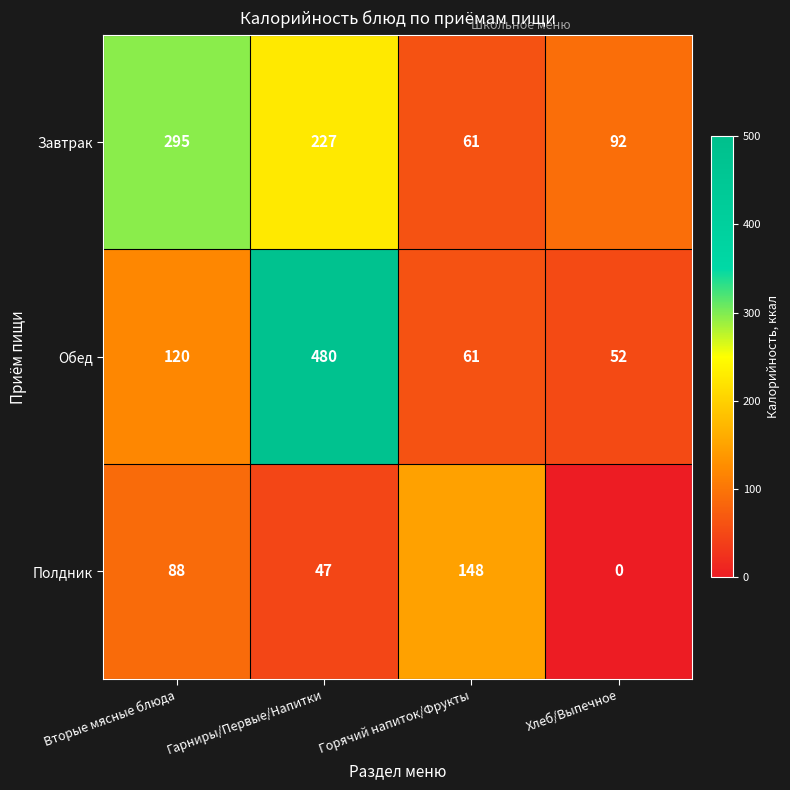

How many positive values does the Полдник series have?

3